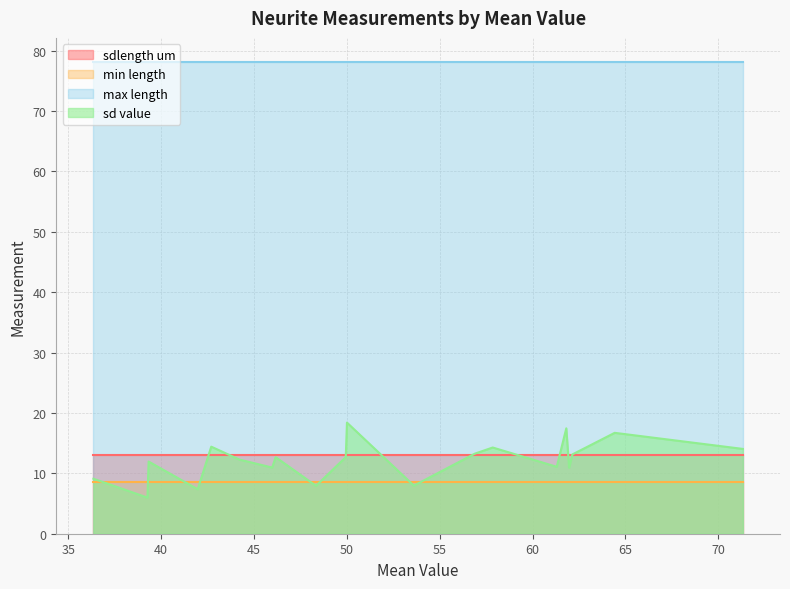

What is the approximate value of min length at N6?

8.6